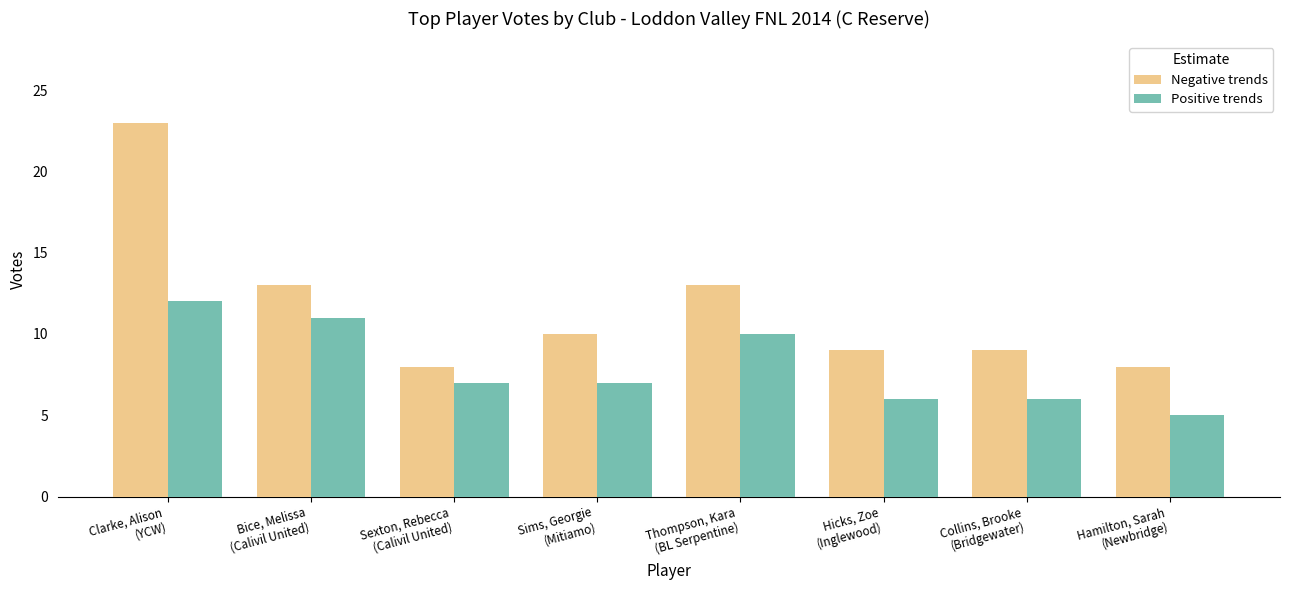

What is the label of the 7th bar from the right?

Bice, Melissa
(Calivil United)